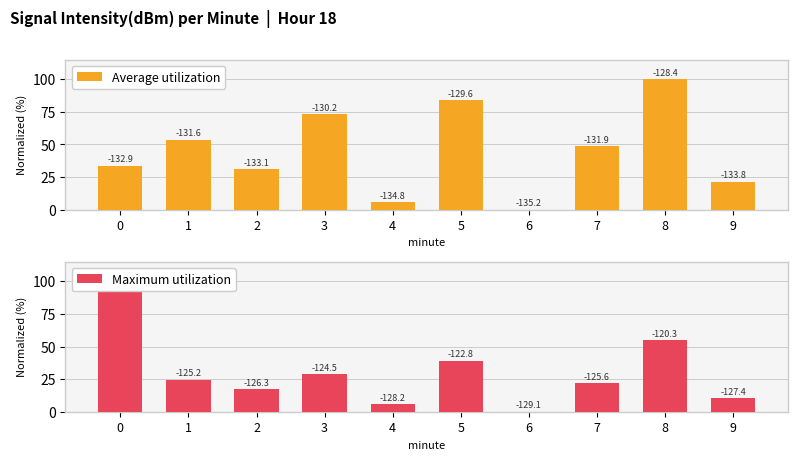

How many values in the Maximum utilization series exceed 24?

5